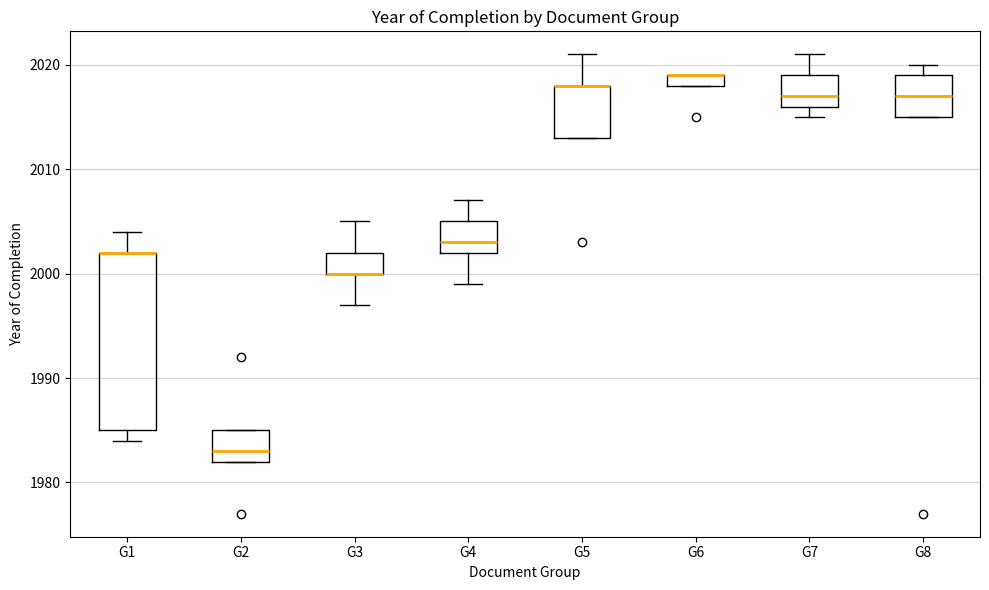

Where is the upper edge of the box for G6 on the y-axis? The values are not printed on the chart, so give them approximately, as read against the axis.

2019